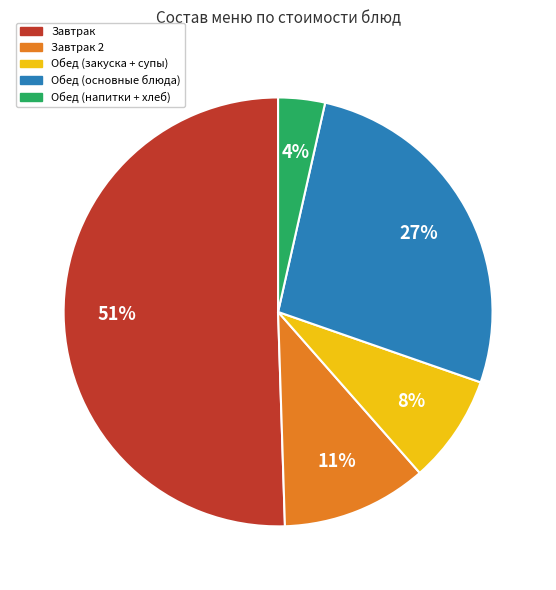

Is there any slice that represents more than half of the pie?

Yes